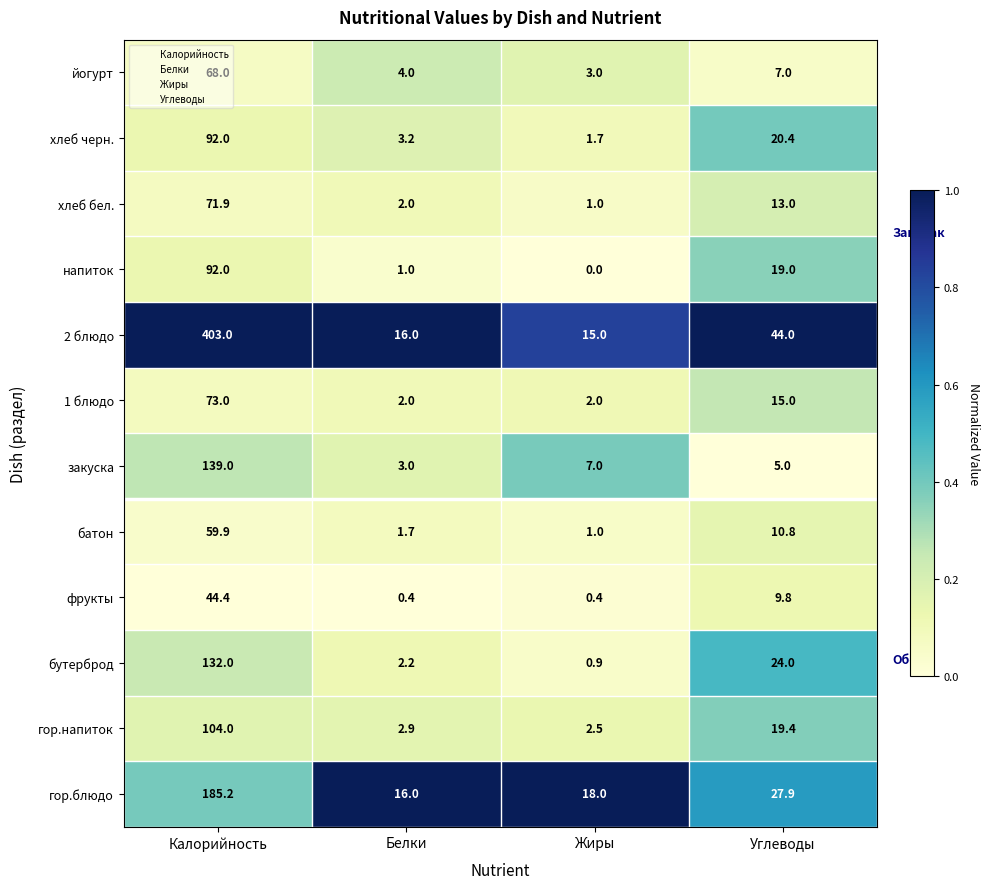

At which category does the chart reach its peak across all series?

Калорийность